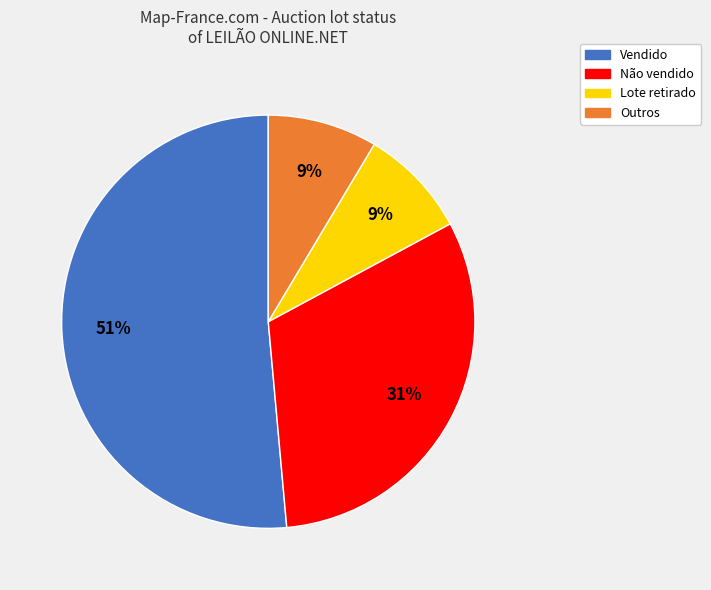

To the nearest percent, what is the combined percentage of Não vendido and Lote retirado?

40%